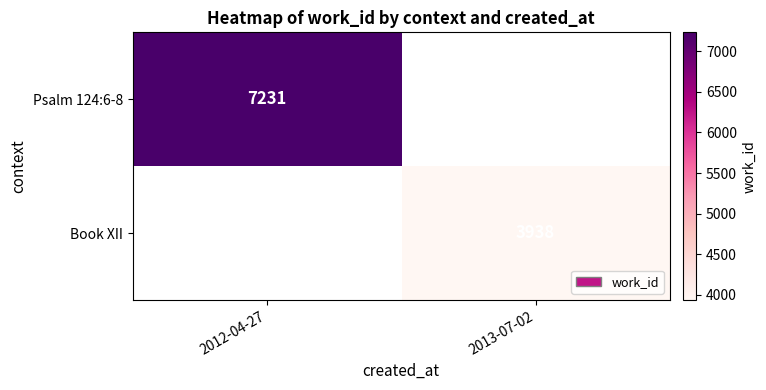

Count the number of categories in the chart.

2